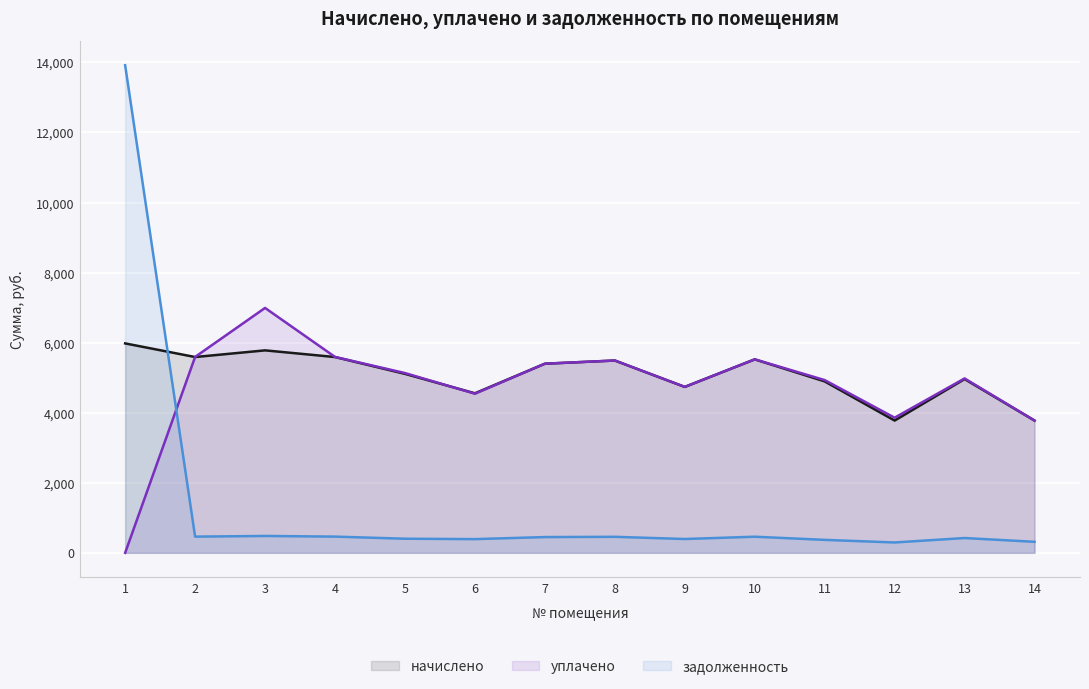

How many intersections are there between уплачено and задолженность?

1